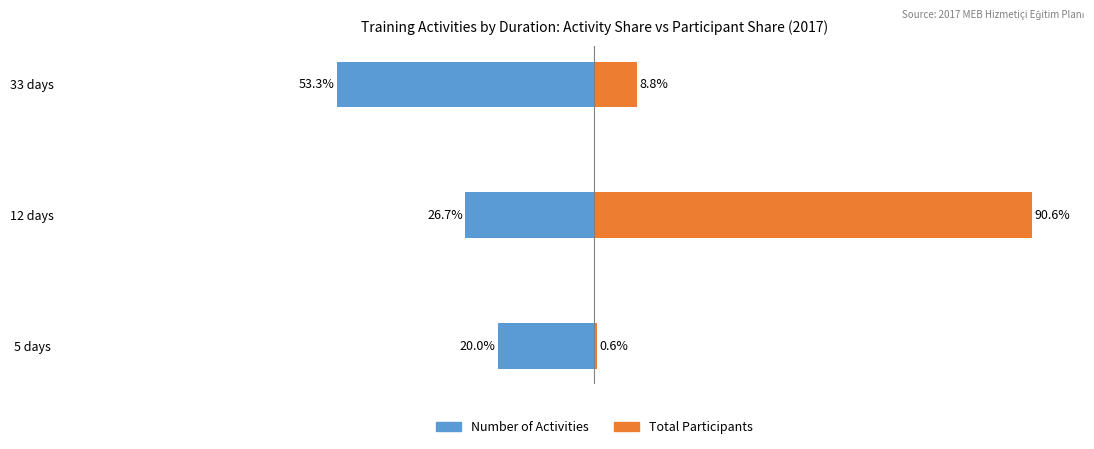

Where does the Total Participants series first go above 8?

12 days